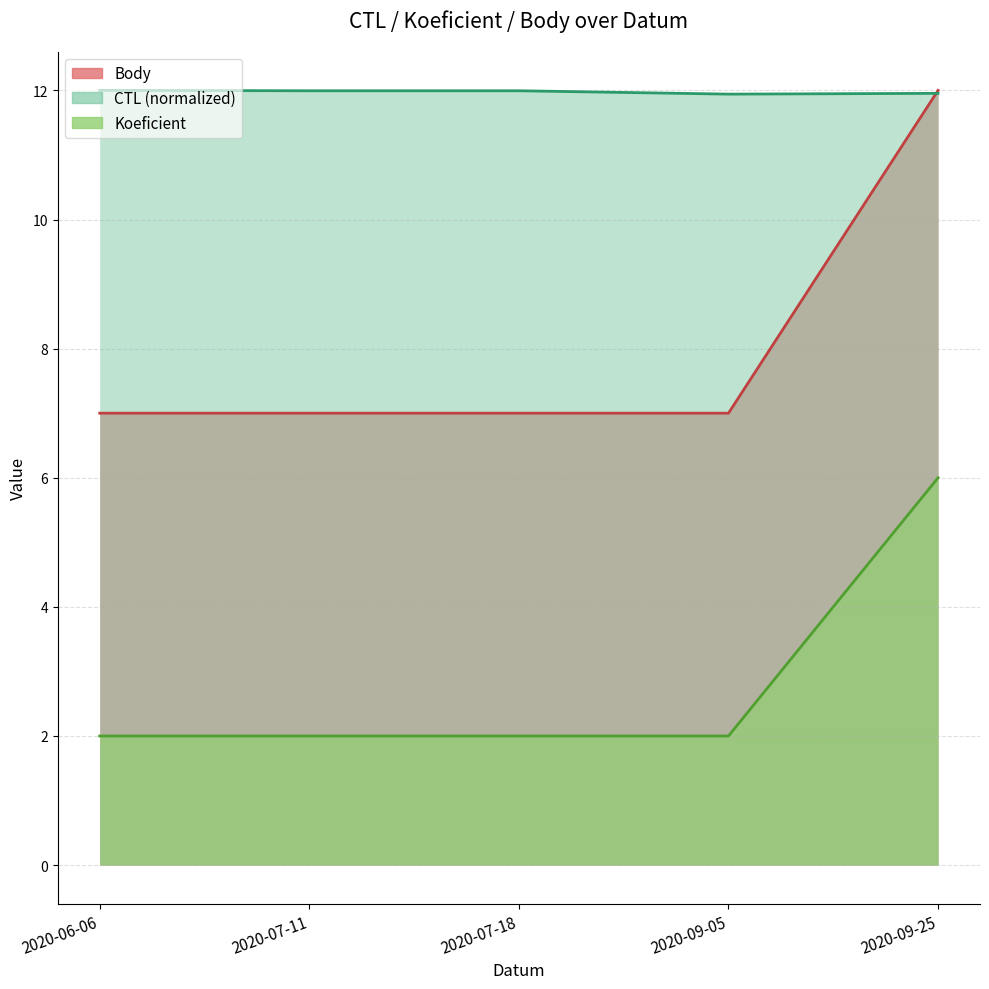

List the series in order of their overall mean, highest first.

CTL, Koeficient, Body